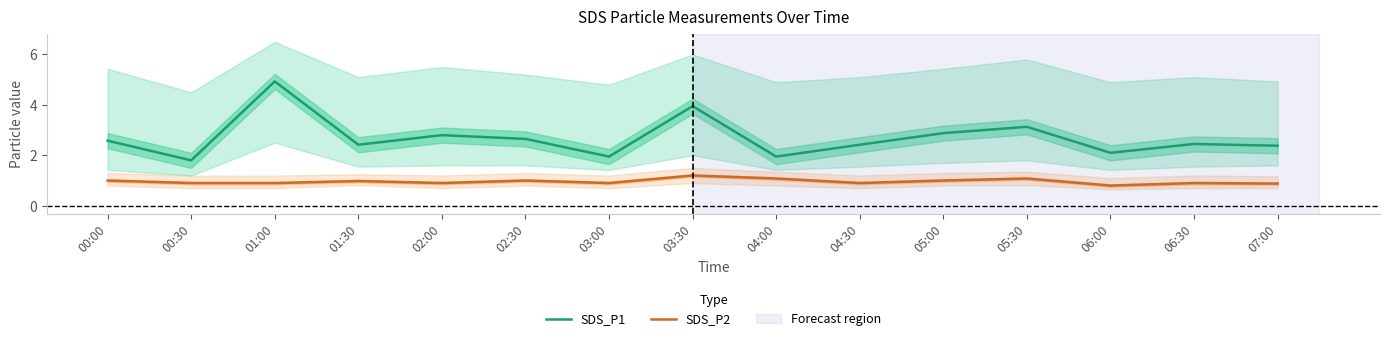

List the labels in order of SDS_P2 value, largest first.

03:30, 04:00, 05:30, 00:00, 02:30, 05:00, 01:30, 00:30, 01:00, 02:00, 03:00, 04:30, 06:30, 07:00, 06:00